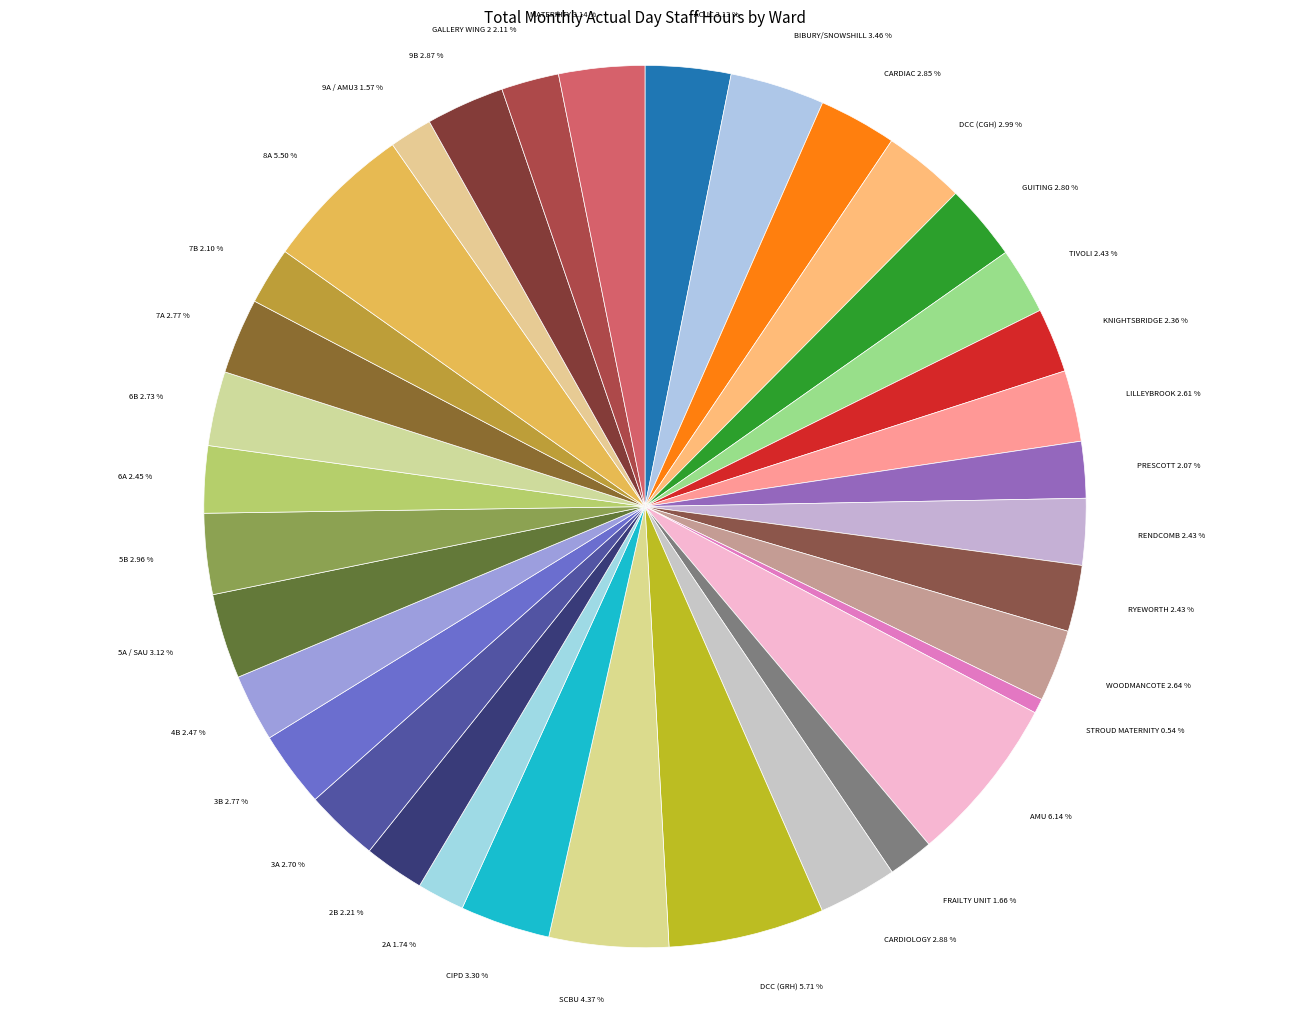

To the nearest percent, what is the average slice percentage?

3%